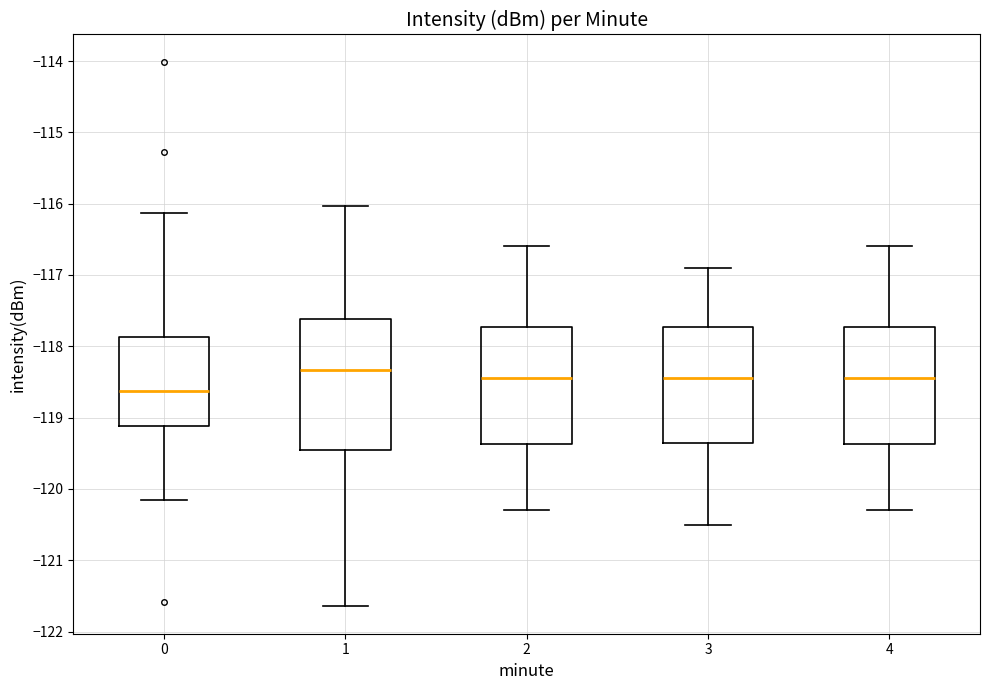

Where does the upper whisker of the box at x = 3 end on the y-axis? The values are not printed on the chart, so give them approximately, as read against the axis.

-116.9